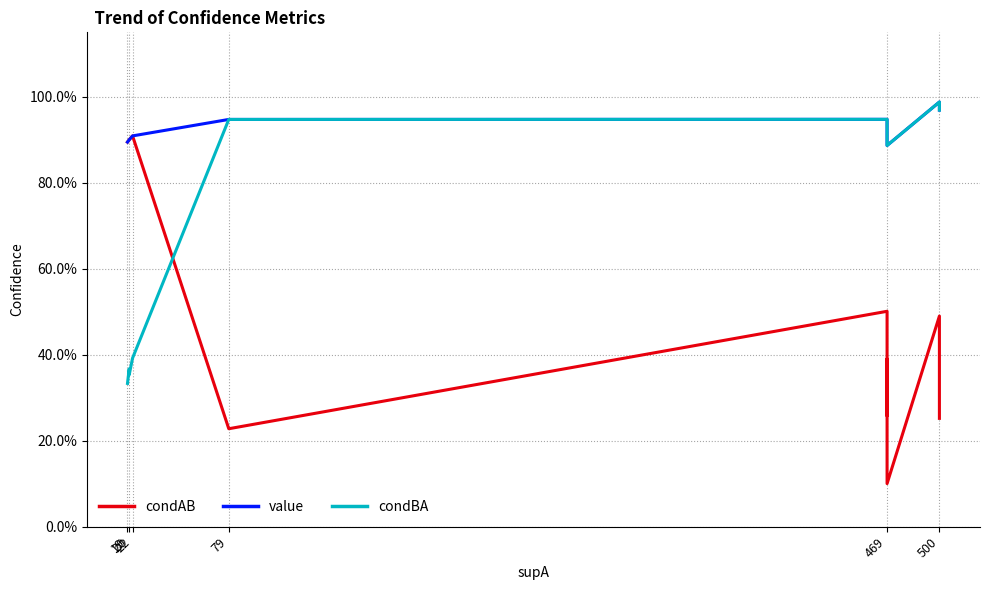

Reading left to right, transcribe all the data shown in this chart.

condAB: 0.9	0.9	0.9	0.9	0.9	0.9	0.9	0.2	0.5	0.3	0.4	0.4	0.1	0.5	0.4	0.4	0.3
value: 0.9	0.9	0.9	0.9	0.9	0.9	0.9	0.9	0.9	0.9	0.9	0.9	0.9	1.0	1.0	1.0	1.0
condBA: 0.3	0.3	0.4	0.4	0.4	0.4	0.4	0.9	0.9	0.9	0.9	0.9	0.9	1.0	1.0	1.0	1.0